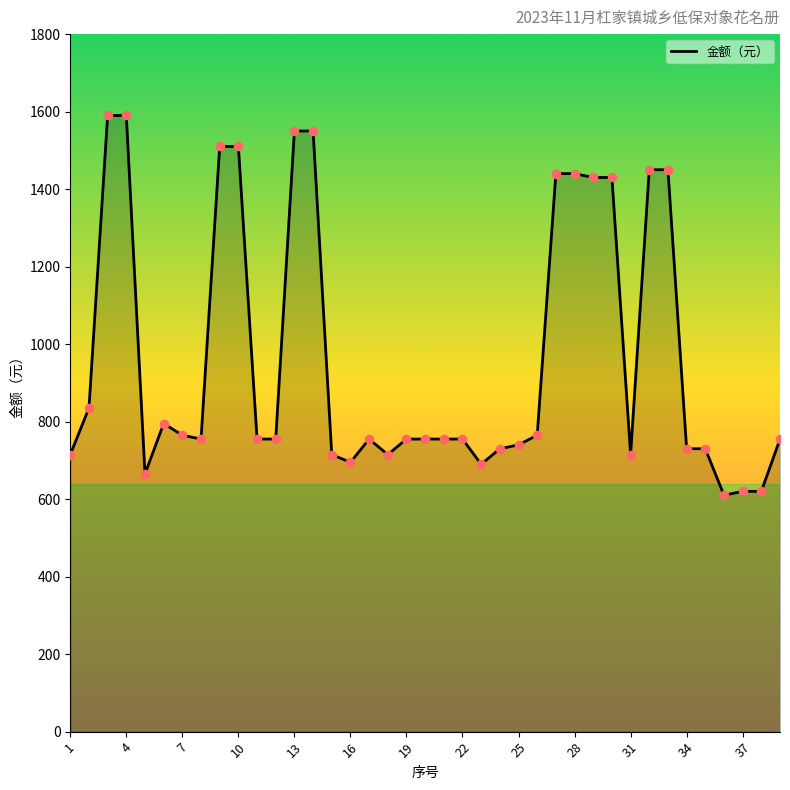

What is the greatest value displayed?

1590